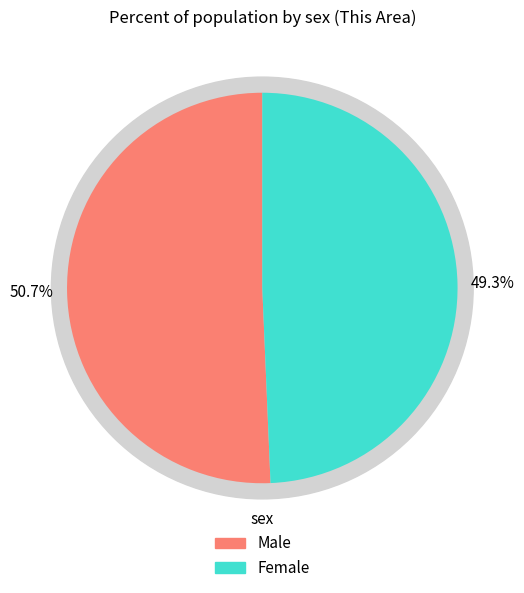

Which slice represents more than half of the pie?

Male